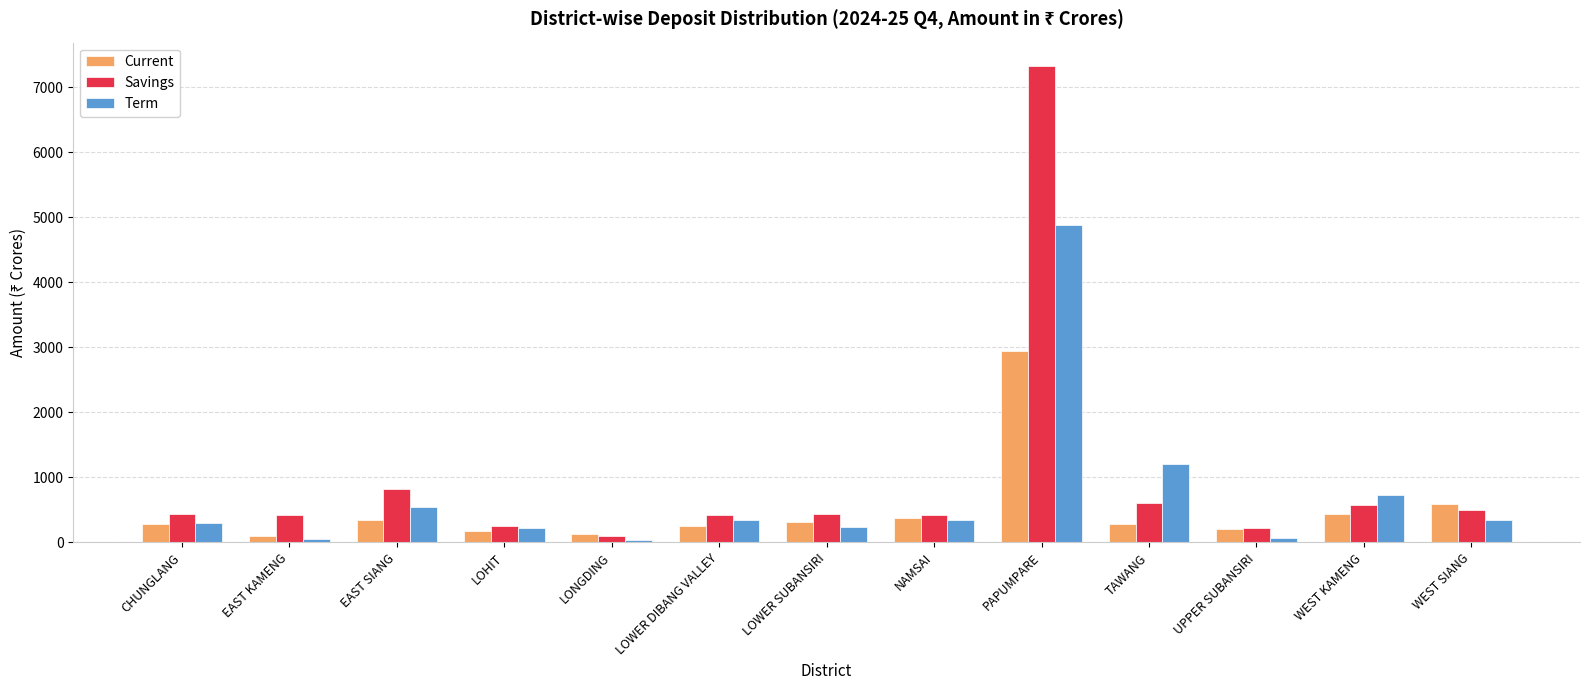

At which category is the sum across all series the highest?

PAPUMPARE